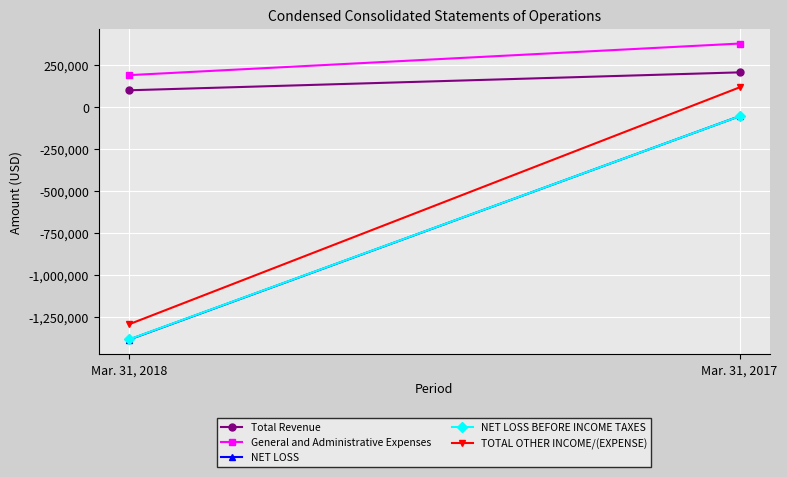

List the labels in order of NET LOSS value, smallest first.

Mar. 31, 2018, Mar. 31, 2017